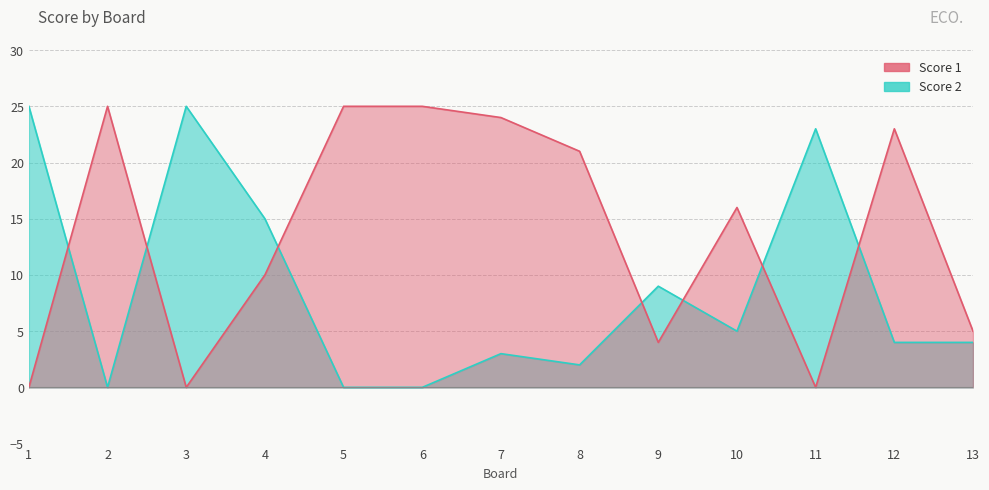

Rank the series at 5 from lowest to highest value.

Score 2, Score 1